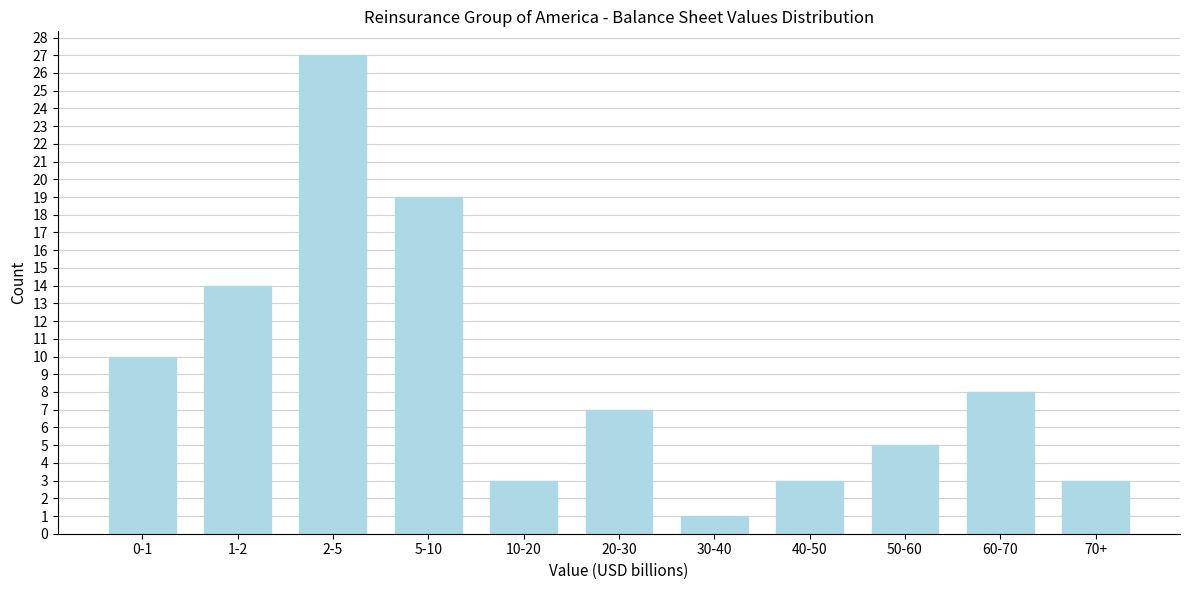

Reading left to right, transcribe all the data shown in this chart.

10	14	27	19	3	7	1	3	5	8	3